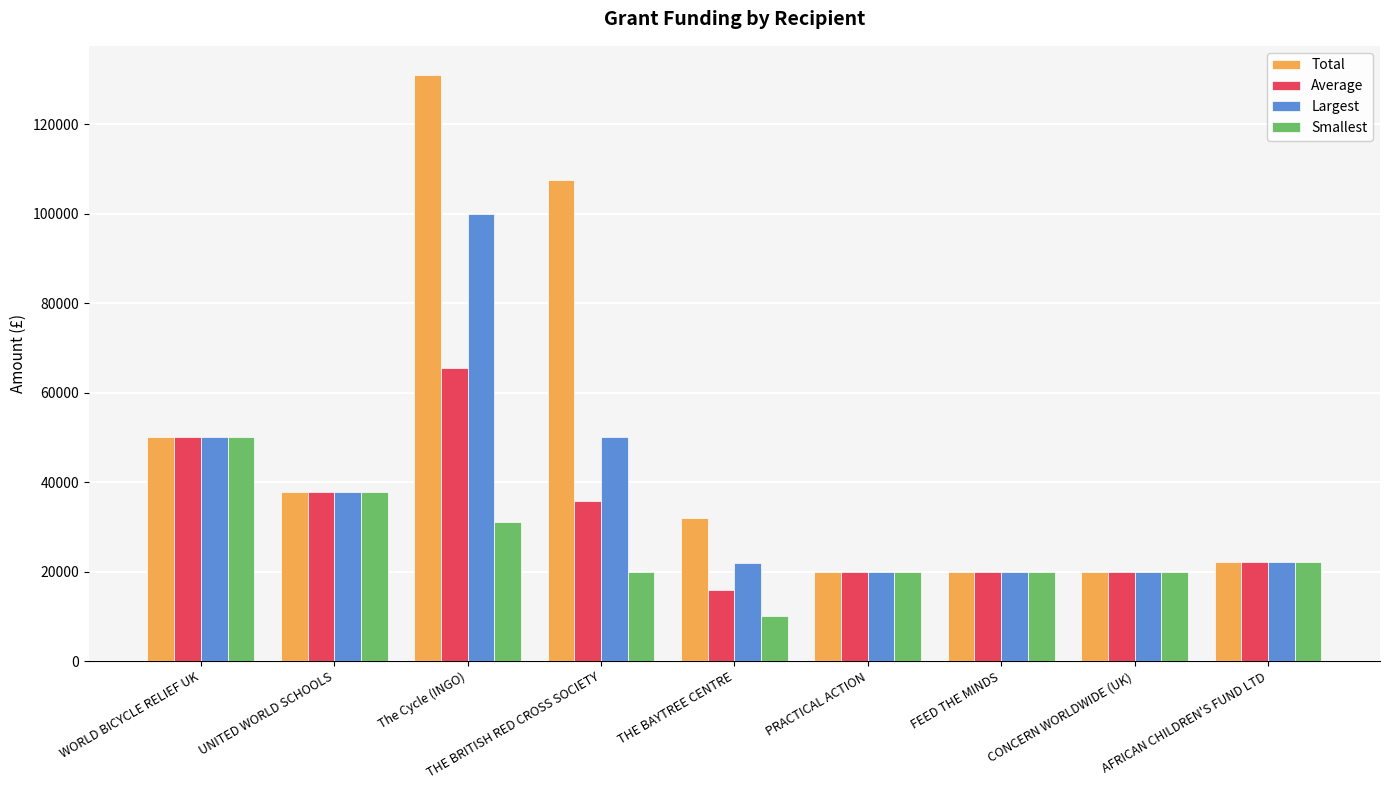

List the series in order of their overall mean, highest first.

Total, Largest, Average, Smallest